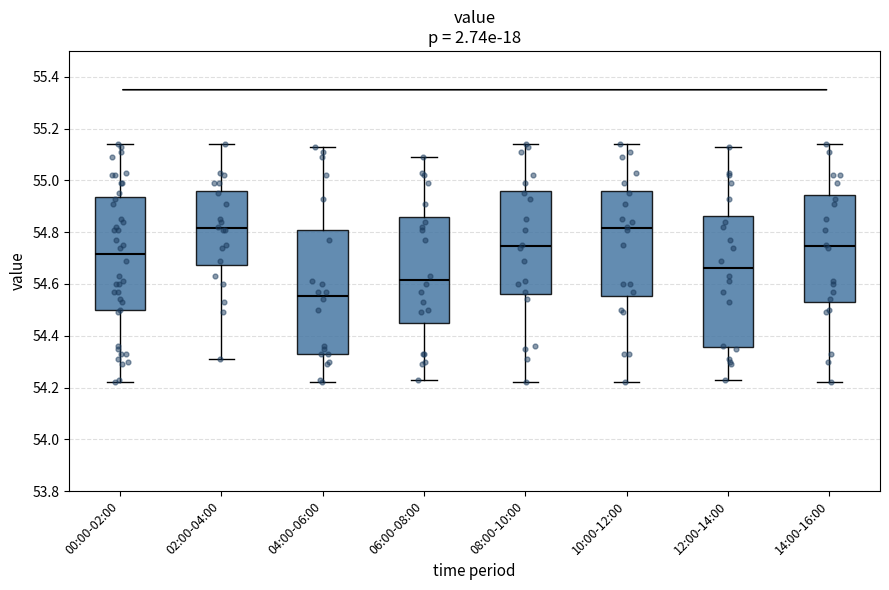

Which box is the tallest, from its lower edge to its upper edge?

12:00-14:00